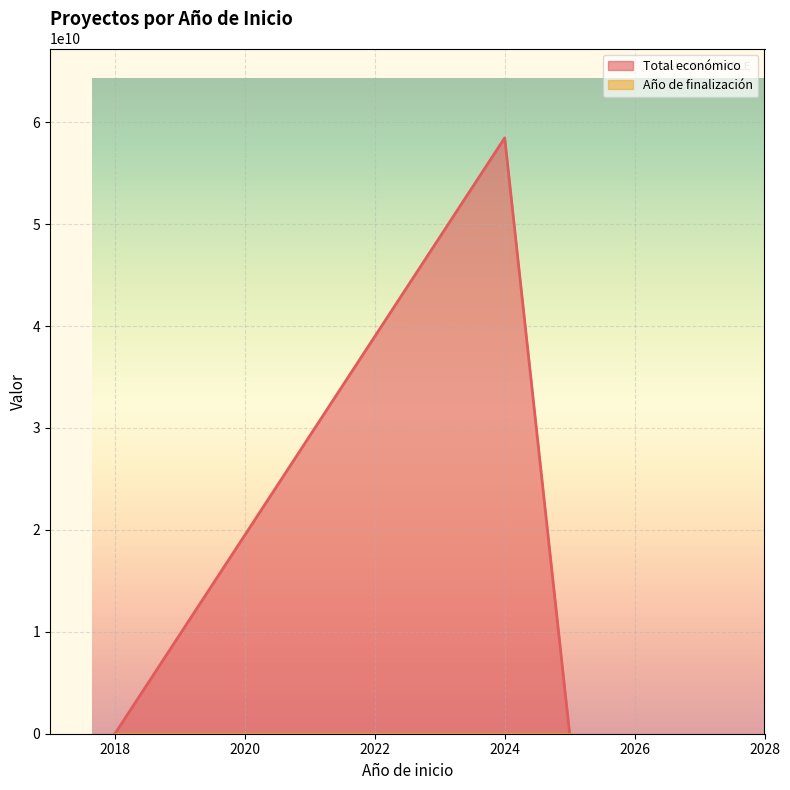

Which series changed the most between 2024 and 2018?

Total económico